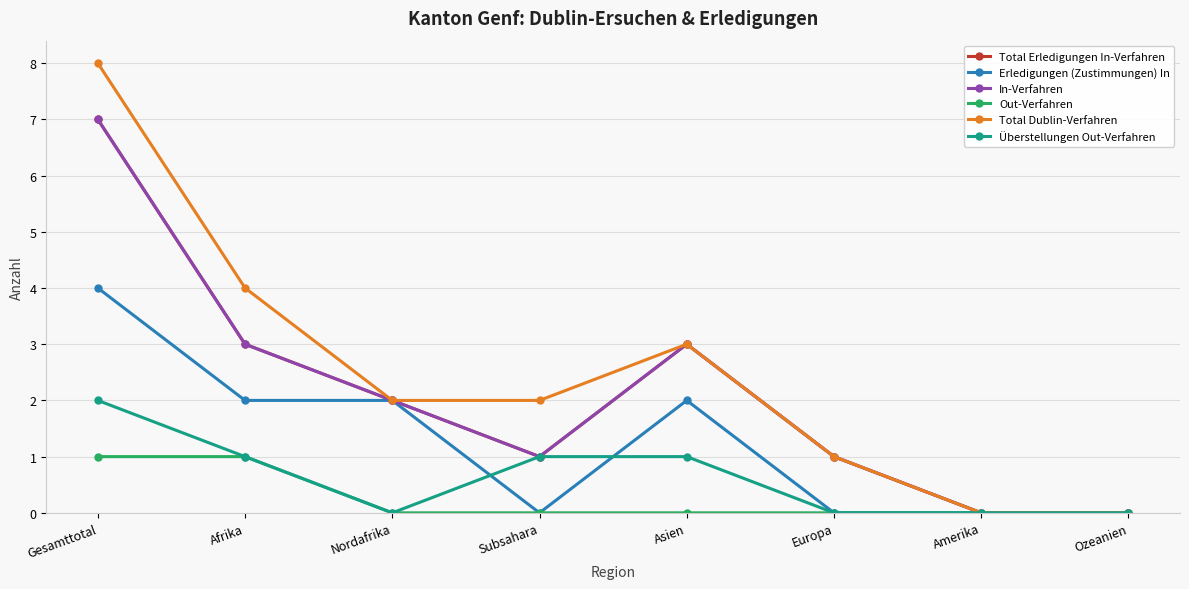

At which label does Total Erledigungen In-Verfahren first exceed 2?

Gesamttotal